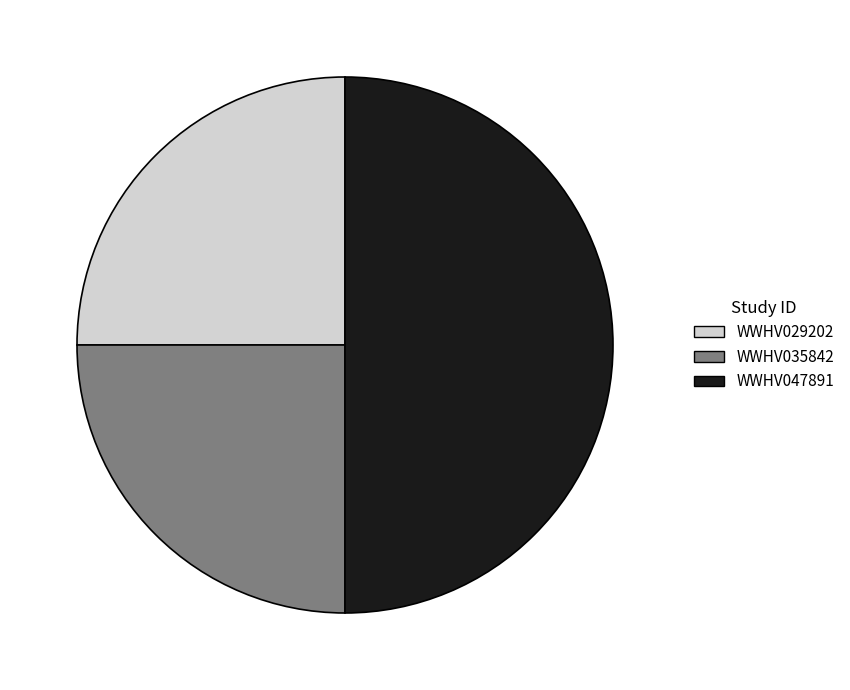

Does WWHV029202 represent more than half of the total?

No